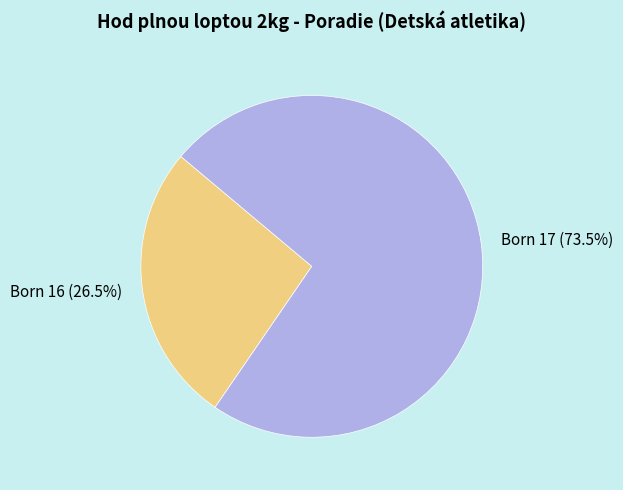

How many segments does this pie chart have?

2